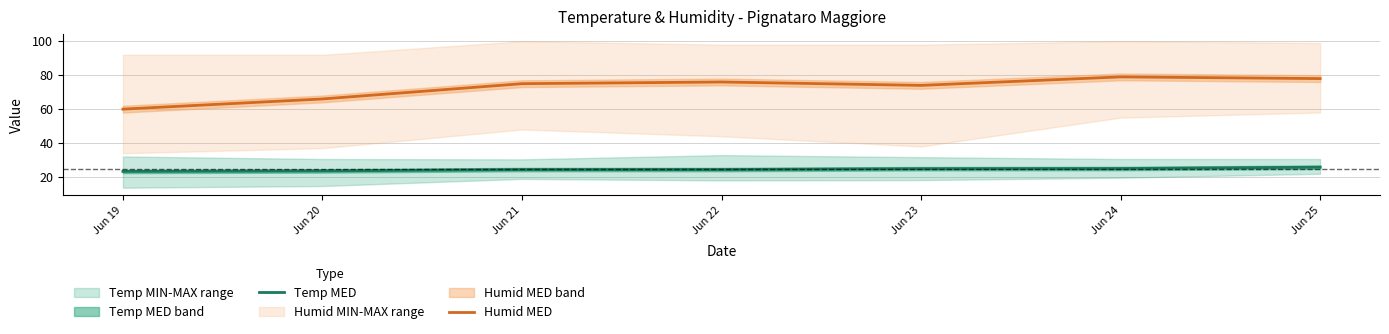

What is the difference between the maximum and minimum values in the Humid MED series?

19.0